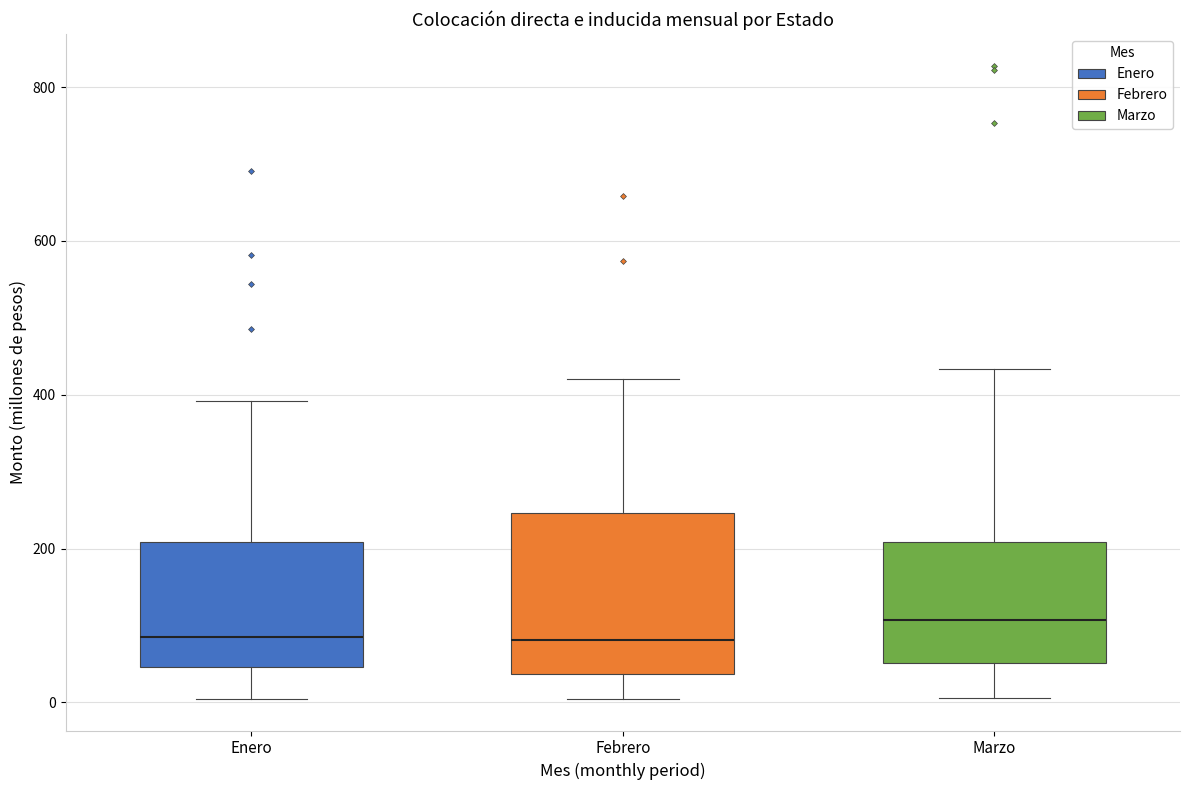

Where is the lower edge of the box for Febrero on the y-axis? The values are not printed on the chart, so give them approximately, as read against the axis.

40